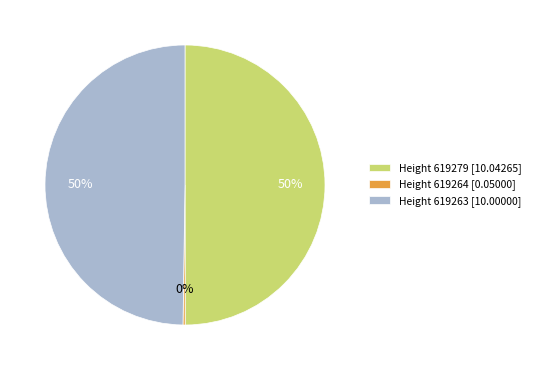

To the nearest percent, what is the difference between the largest and smallest slice percentages?

50%